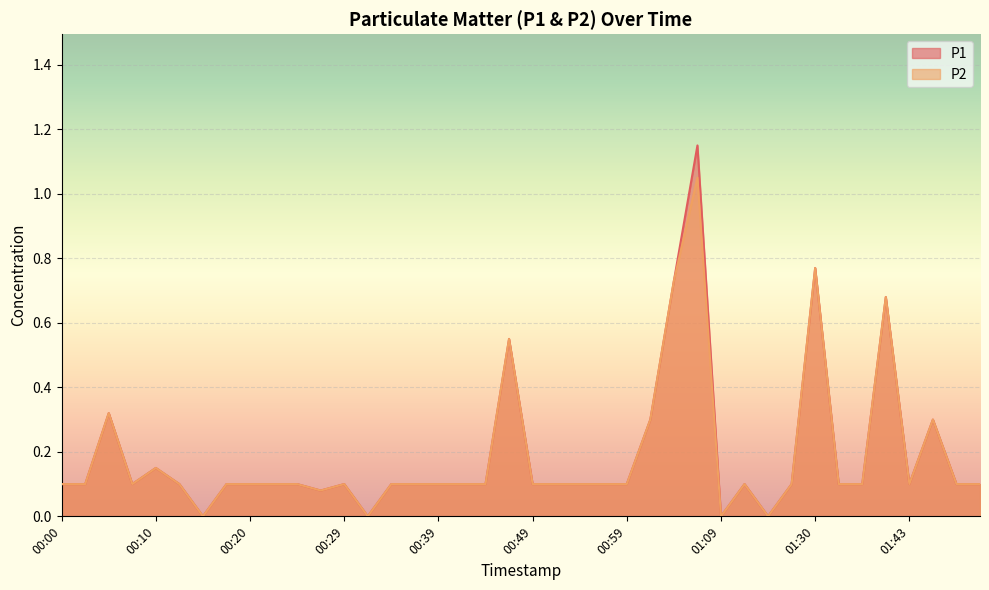

Rank the series at 01:17 from lowest to highest value.

P1, P2